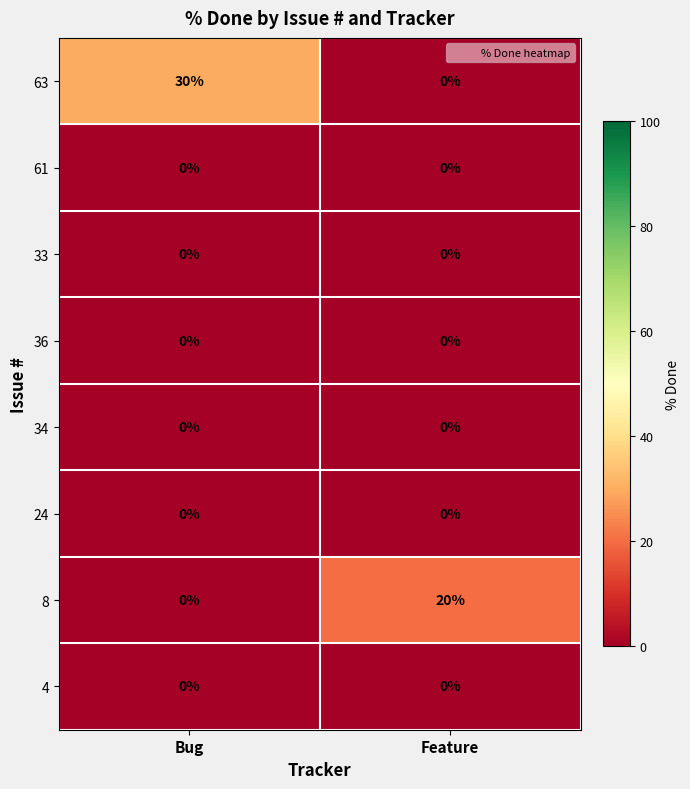

The value of 61 at Bug is 0. True or false?

True